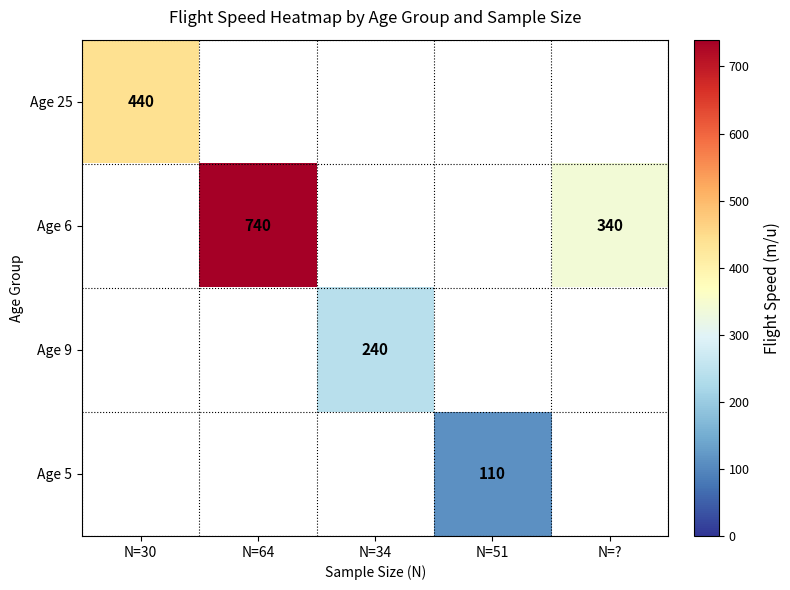

True or false: Age 25 has a value of 760 at N=30.

False